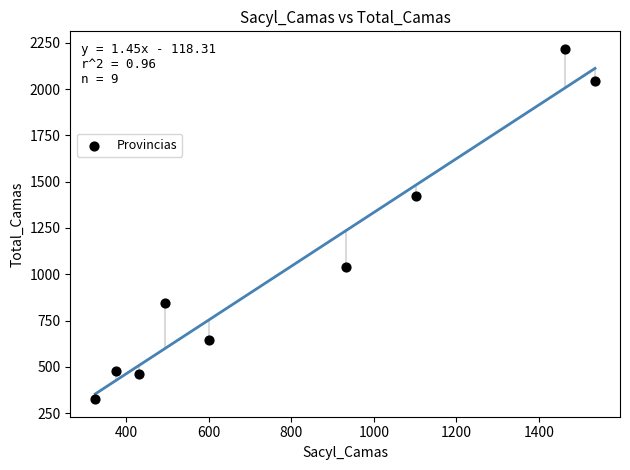

What is the range of Y values (max minus min)?

1892